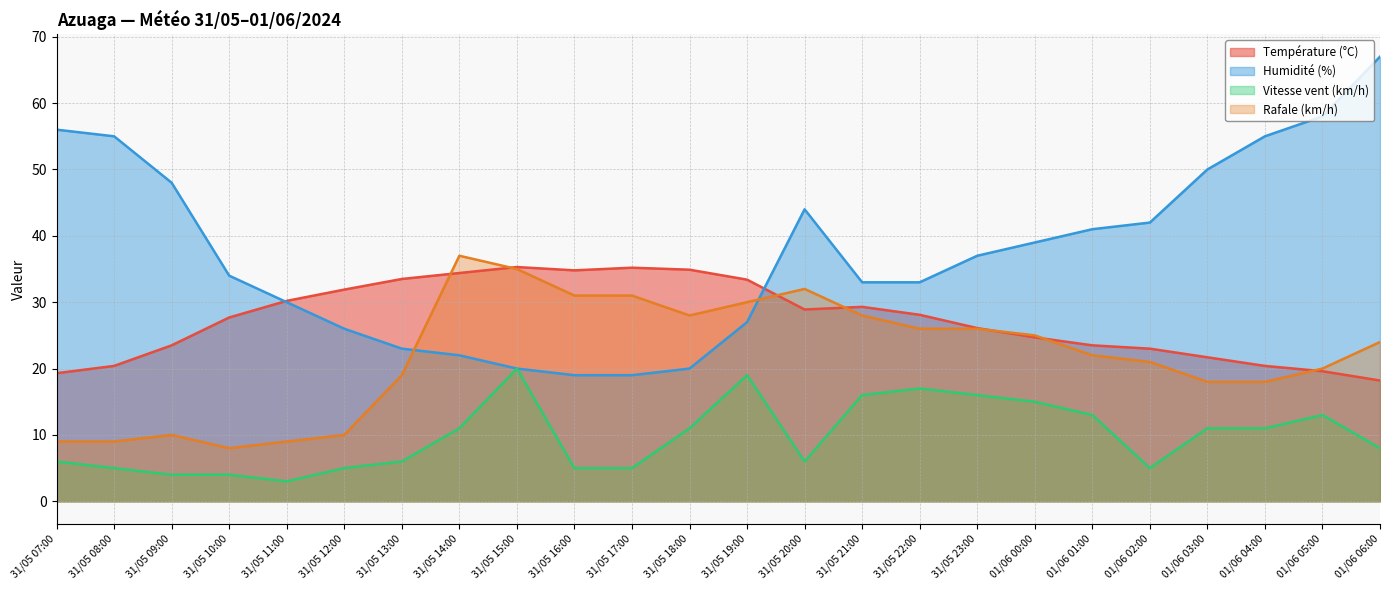

What is the maximum value shown in the chart?

67.0